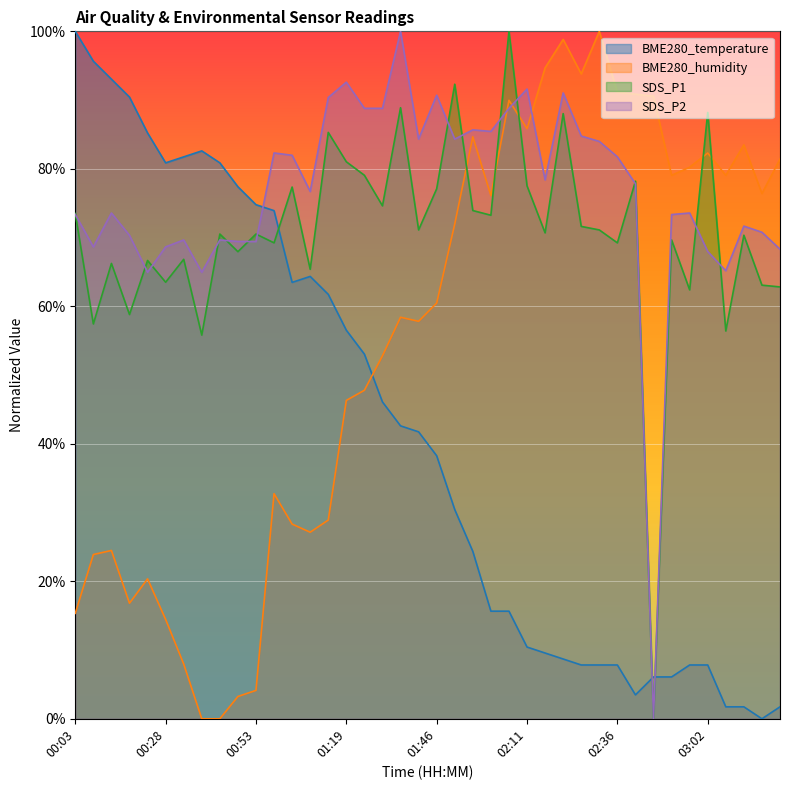

Between which two adjacent categories do SDS_P1 and SDS_P2 first intersect?

00:03 and 00:08